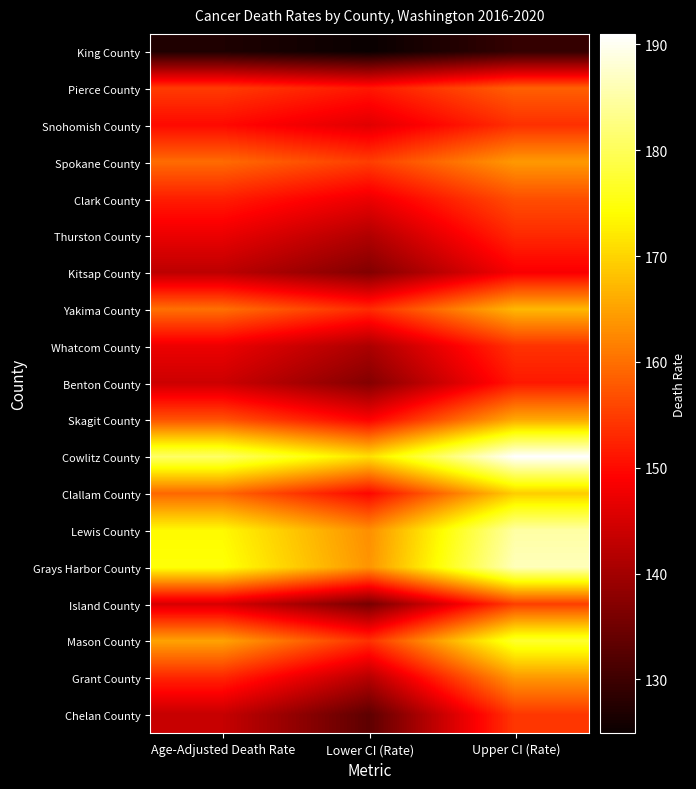

What is the smallest value displayed?

124.9